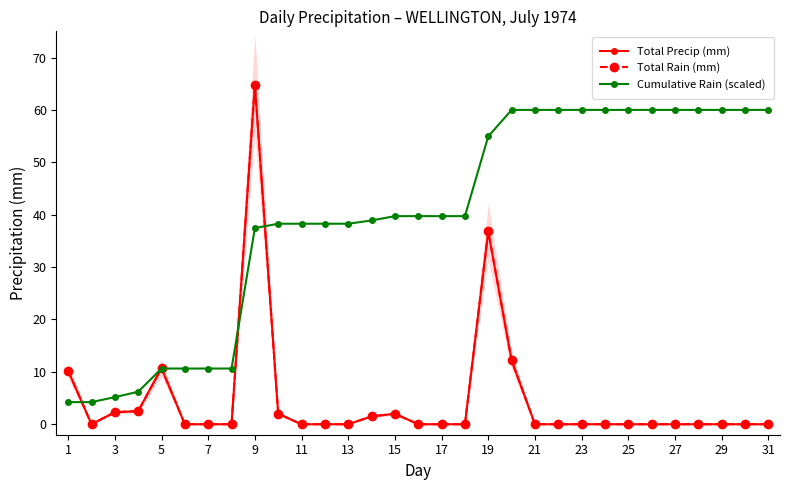

The value of Cumulative Rain (scaled) at 7 is 10.6. True or false?

True